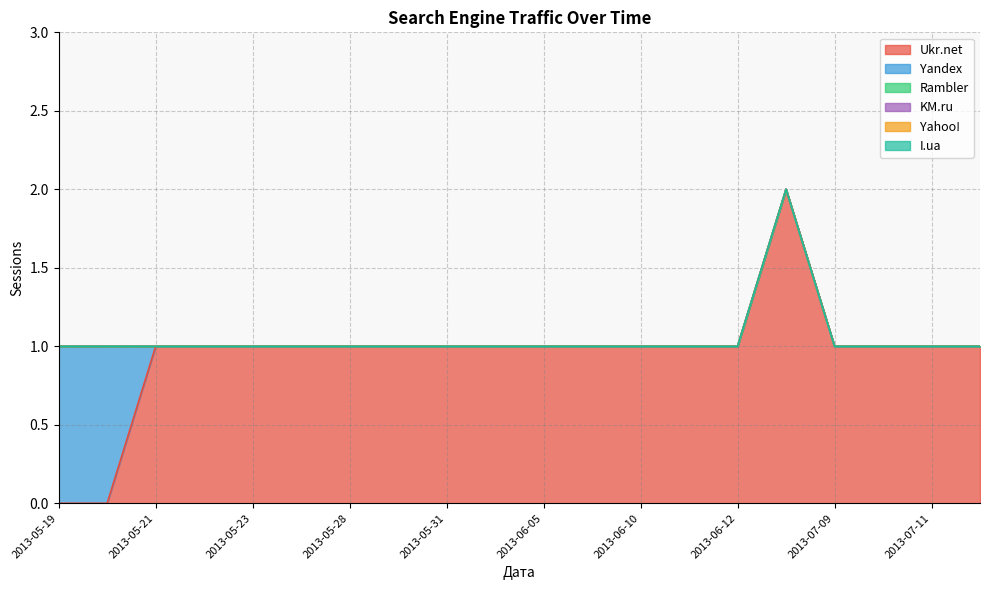

What are all the series names shown in the legend?

Ukr.net, Yandex, Rambler, KM.ru, Yahoo!, I.ua